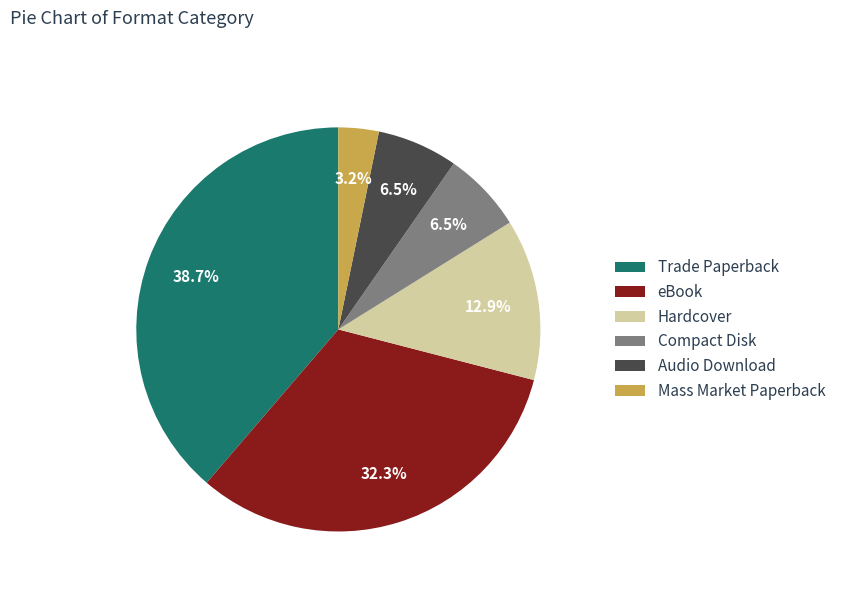

Combined, do Audio Download and eBook account for over 50%?

No